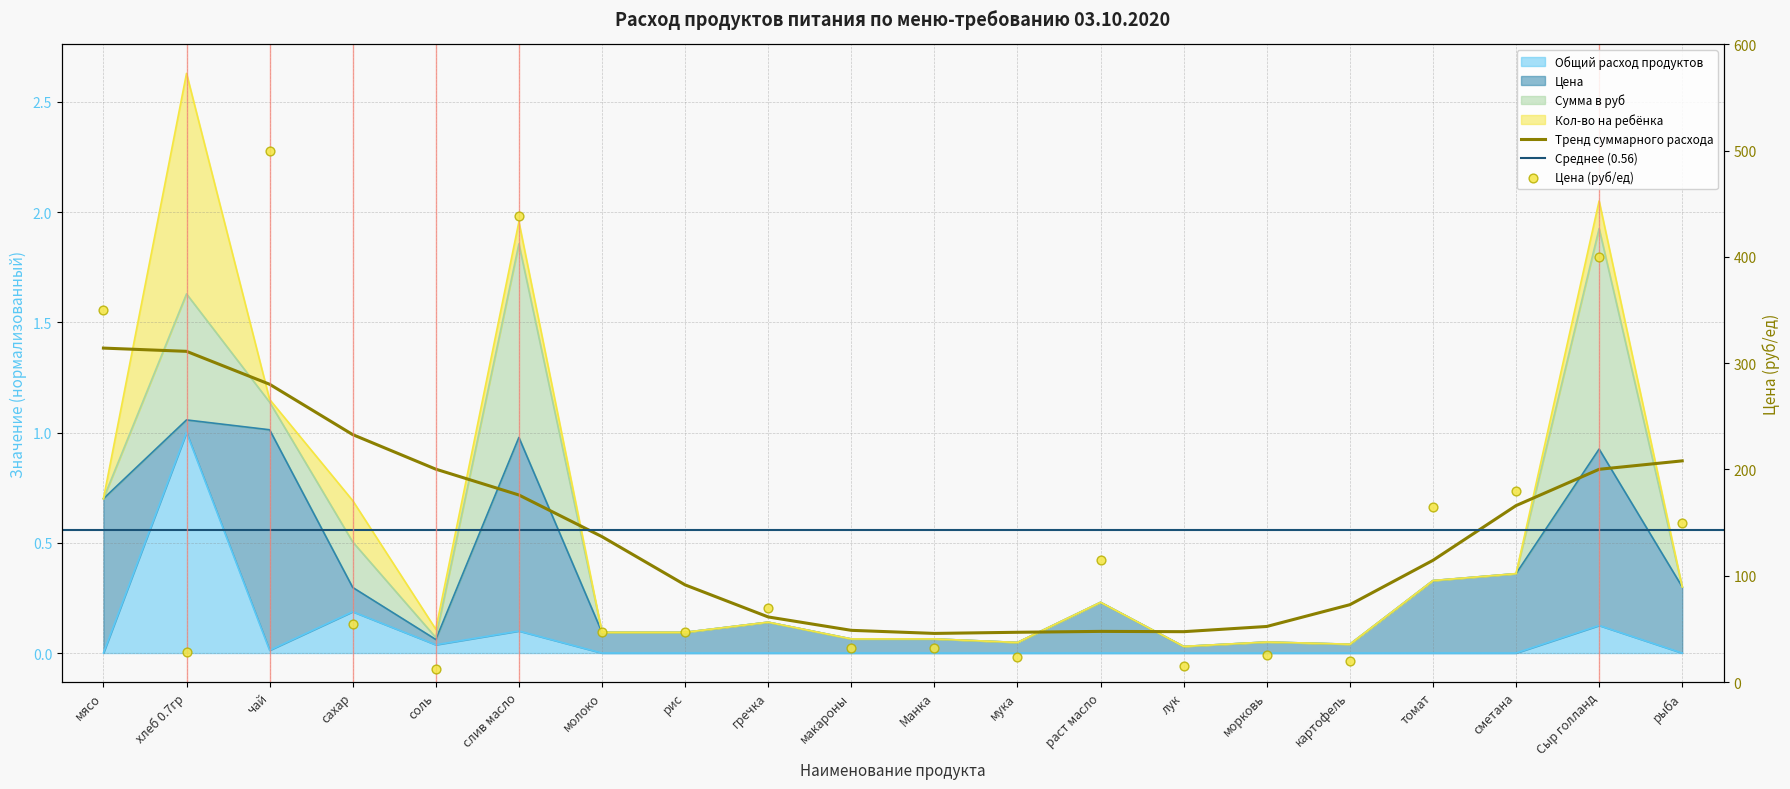

Is the value of Общий расход продуктов at мясо greater than the value of Цена at лук?

No